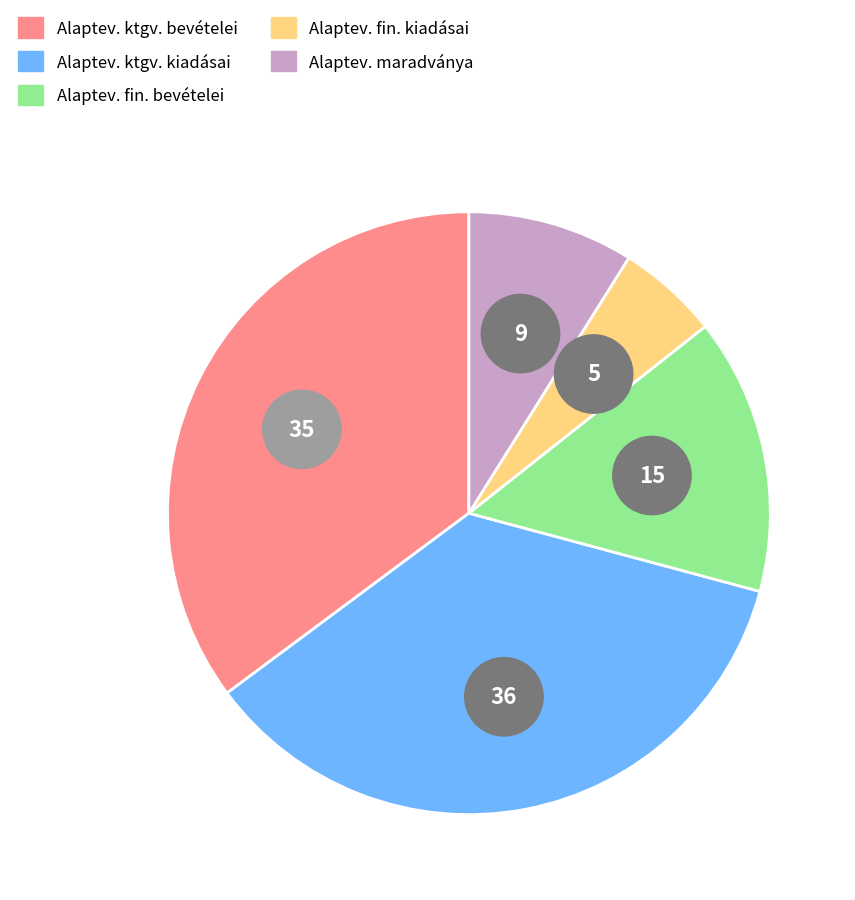

What is the total percentage of Alaptevékenység költségvetési bevételei and Alaptevékenység finanszírozási kiadásai?

40.6%